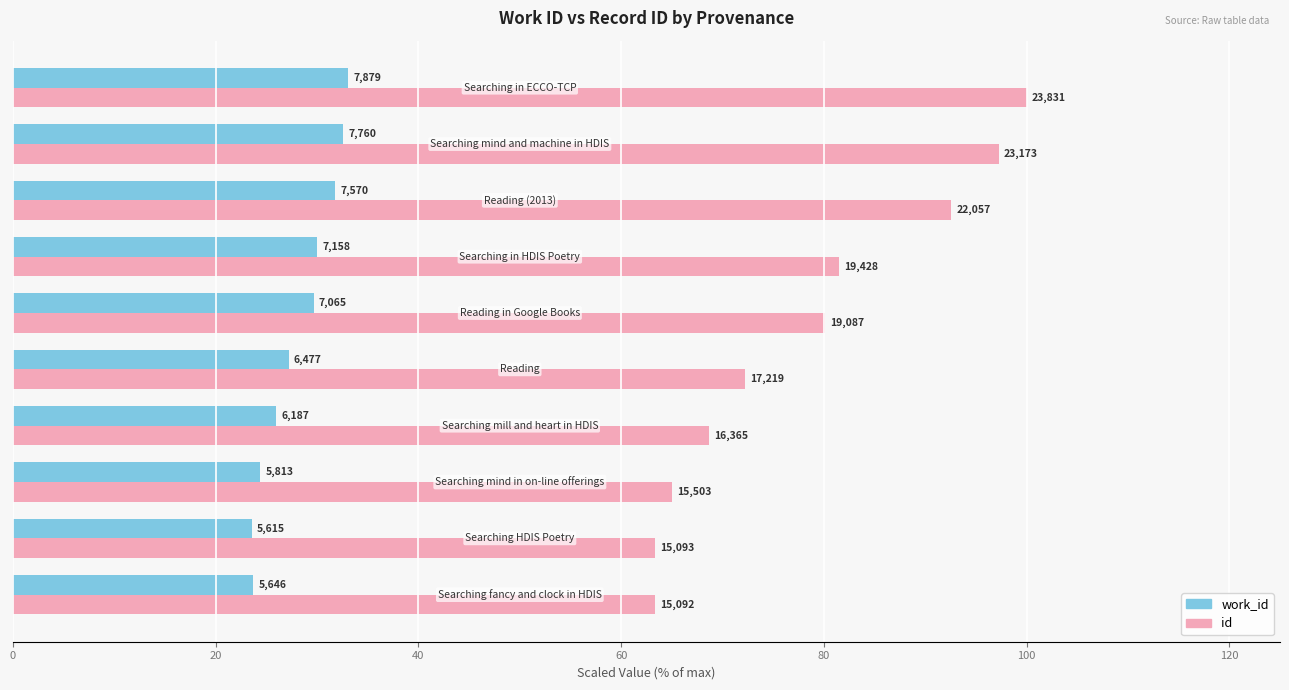

Reading left to right, extract all data points from this chart.

work_id: 23.7	23.6	24.4	26.0	27.2	29.6	30.0	31.8	32.6	33.1
id: 63.3	63.3	65.1	68.7	72.3	80.1	81.5	92.6	97.2	100.0